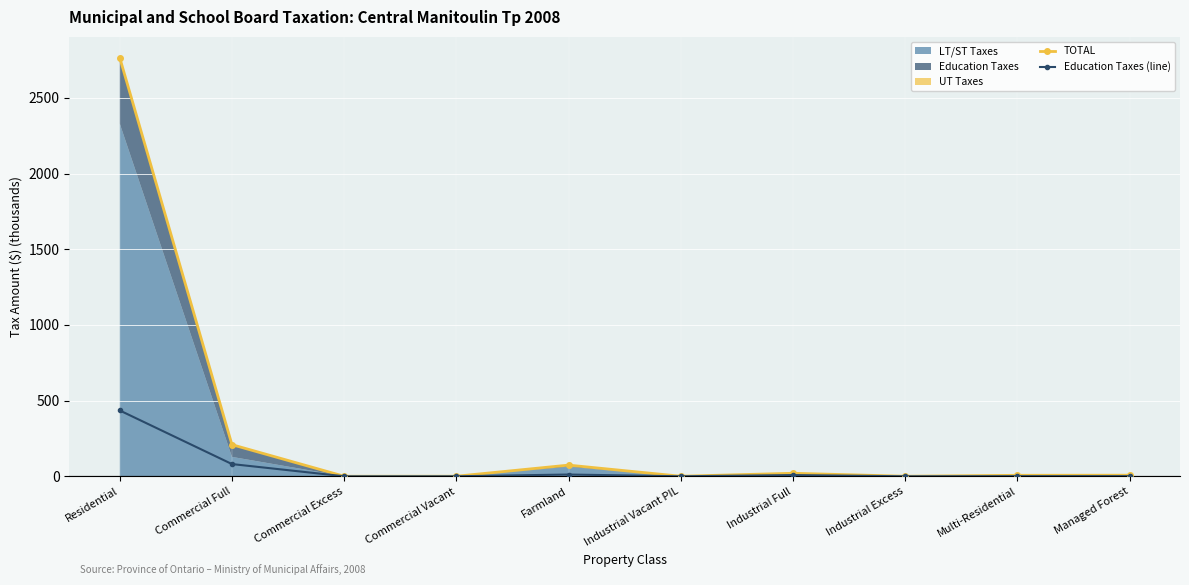

How many lines are shown in the chart?

2